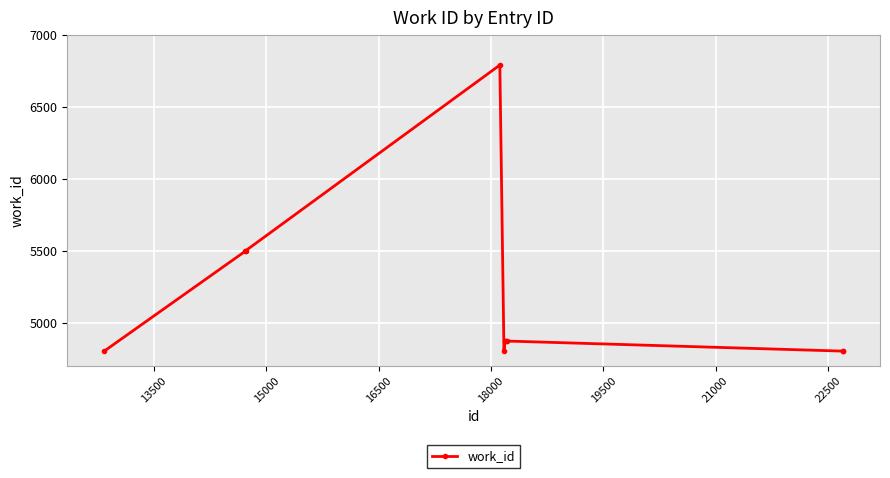

What is the average value?

5162